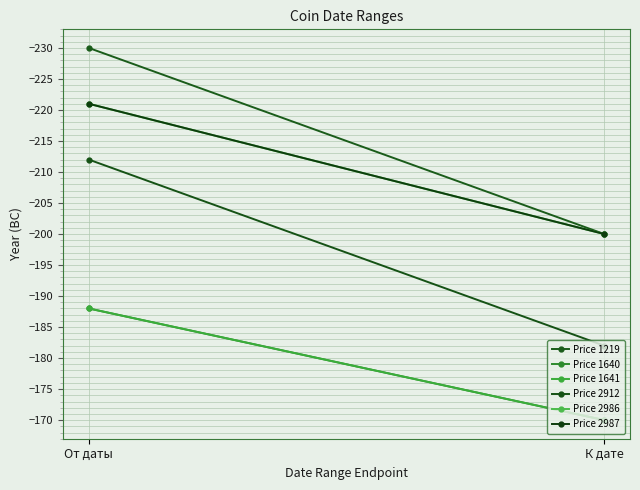

Reading left to right, transcribe all the data shown in this chart.

Price 1219: От даты=-230	К дате=-200
Price 1640: От даты=-188	К дате=-170
Price 1641: От даты=-188	К дате=-170
Price 2912: От даты=-212	К дате=-182
Price 2986: От даты=-221	К дате=-200
Price 2987: От даты=-221	К дате=-200